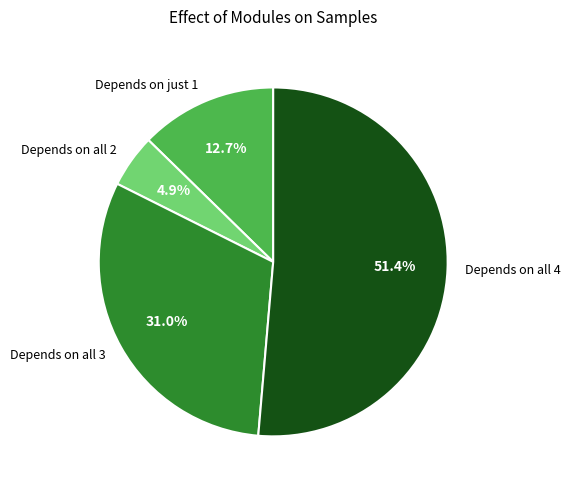

How many segments does this pie chart have?

4